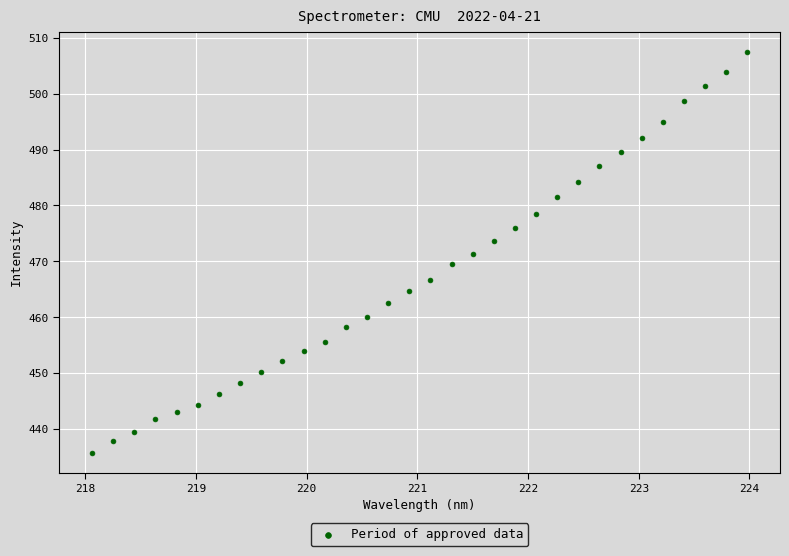

What is the range of X values (max minus min)?

5.9